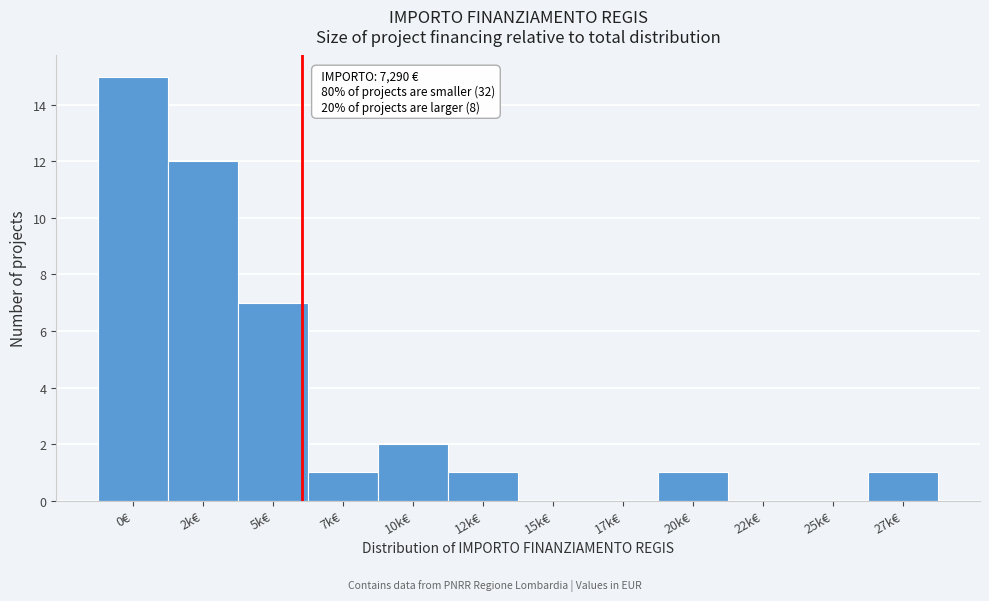

Reading left to right, extract all data points from this chart.

0€=15	2k€=12	5k€=7	7k€=1	10k€=2	12k€=1	15k€=0	17k€=0	20k€=1	22k€=0	25k€=0	27k€=1